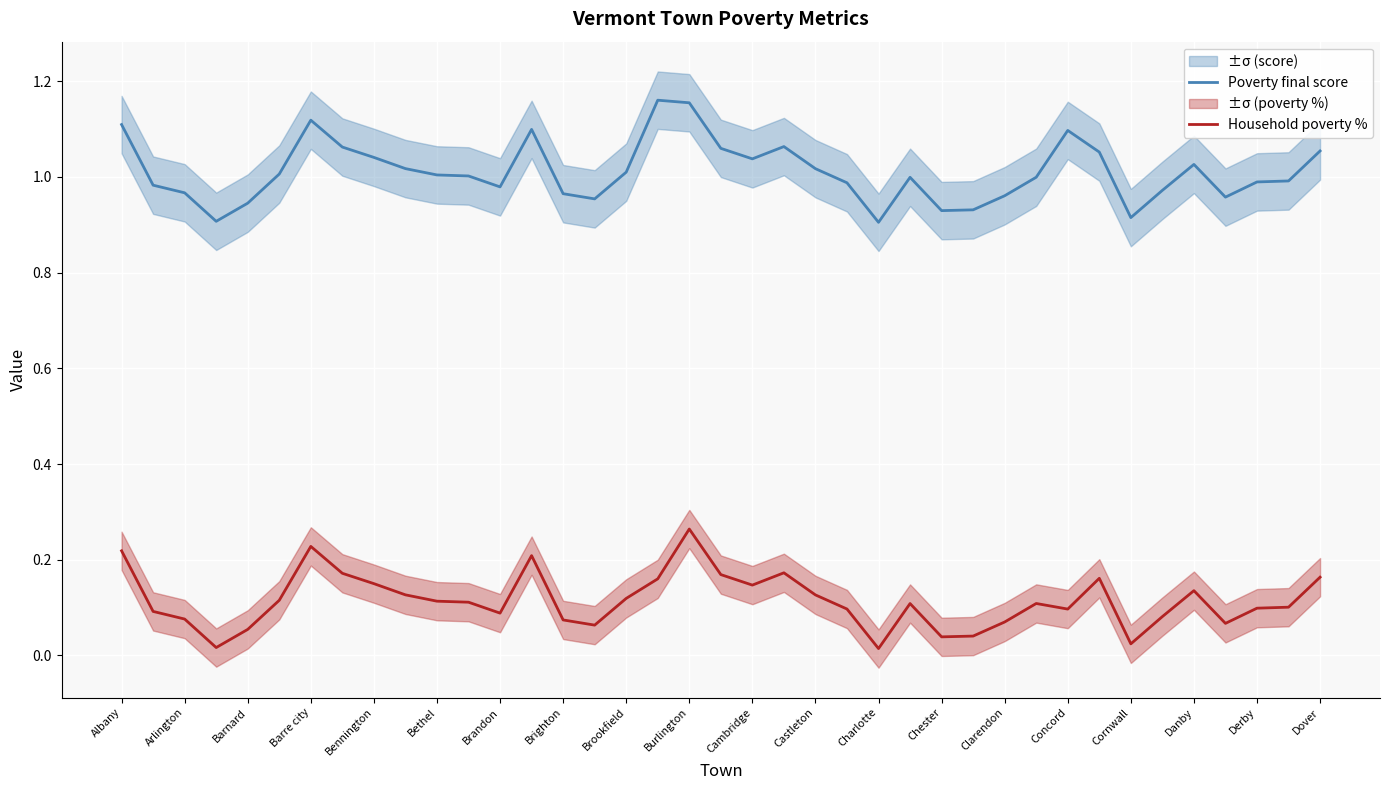

Is the value of Poverty final score at Burlington greater than the value of Household poverty % at Cornwall?

Yes